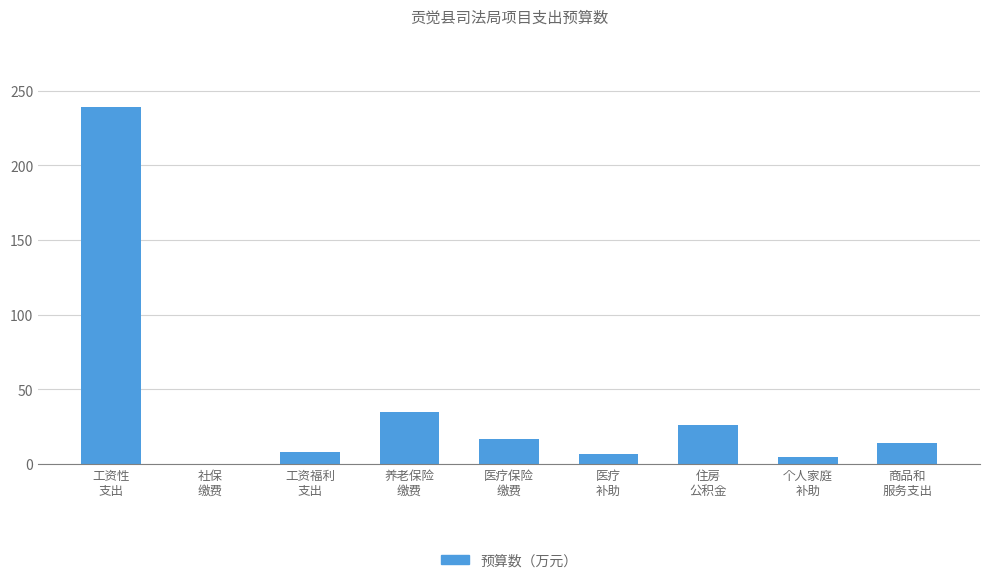

Approximately how many times larger is the value at 工资性
支出 compared to 工资福利
支出?

29.3